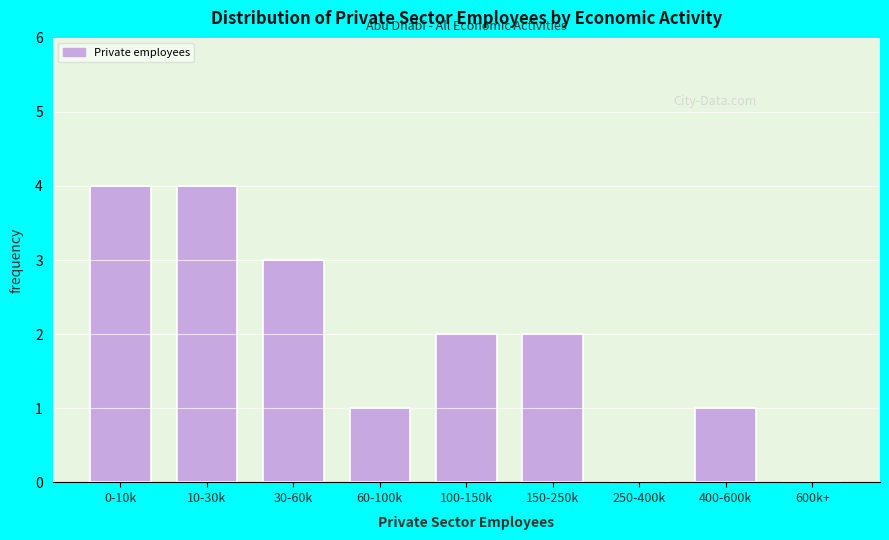

Reading right to left, what are all the values shown in this chart?

600k+=0	400-600k=1	250-400k=0	150-250k=2	100-150k=2	60-100k=1	30-60k=3	10-30k=4	0-10k=4